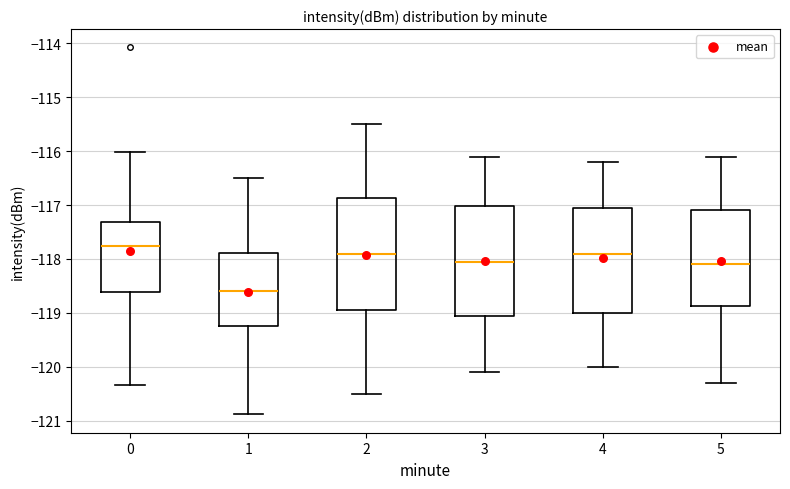

Reading left to right, transcribe this box plot: for each box, give where its median line is, the range the box spans, and where its two whiskers end, as read against the y-axis. The values are not printed on the chart, so give them approximately, as read against the axis.

0: median -117.8, box -118.6 to -117.3, whiskers -120.3 to -116.0
1: median -118.6, box -119.2 to -117.9, whiskers -120.9 to -116.5
2: median -117.9, box -118.9 to -116.9, whiskers -120.5 to -115.5
3: median -118.0, box -119.0 to -117.0, whiskers -120.1 to -116.1
4: median -117.9, box -119.0 to -117.0, whiskers -120.0 to -116.2
5: median -118.1, box -118.9 to -117.1, whiskers -120.3 to -116.1